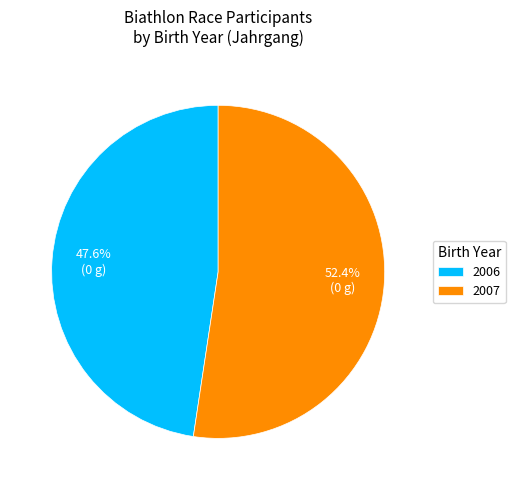

Combined, what portion of the pie is 2007 and 2006?

100.0%